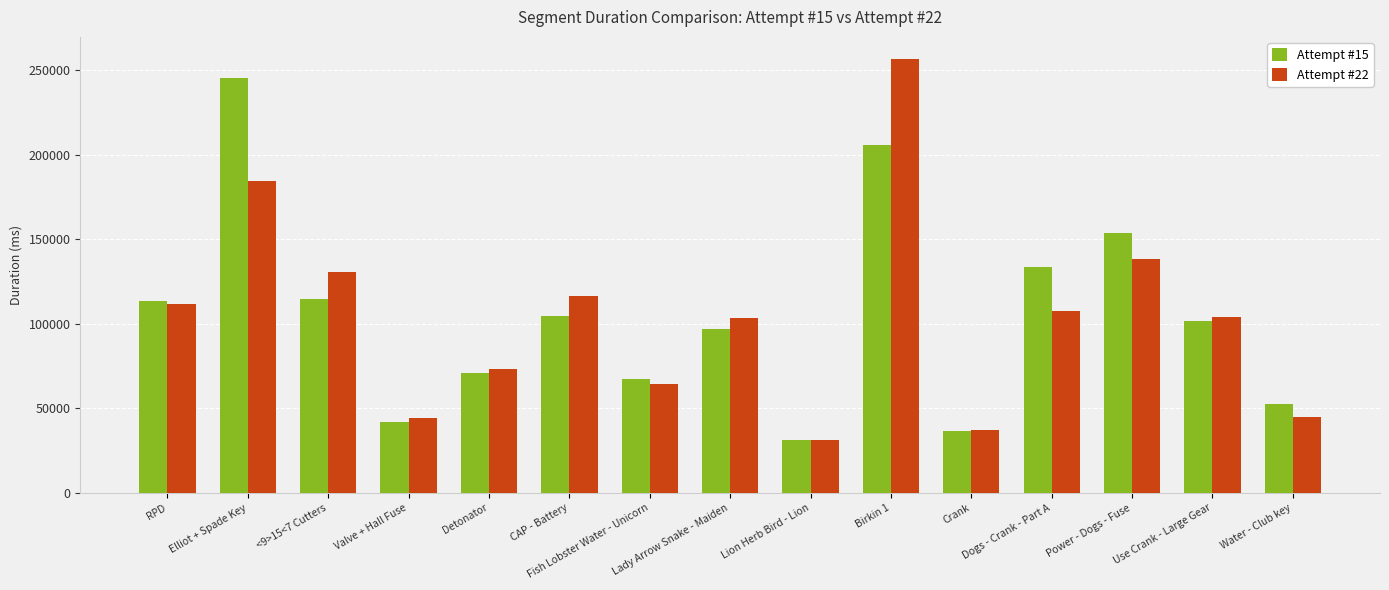

What is the total value across all series at Use Crank - Large Gear?

205867